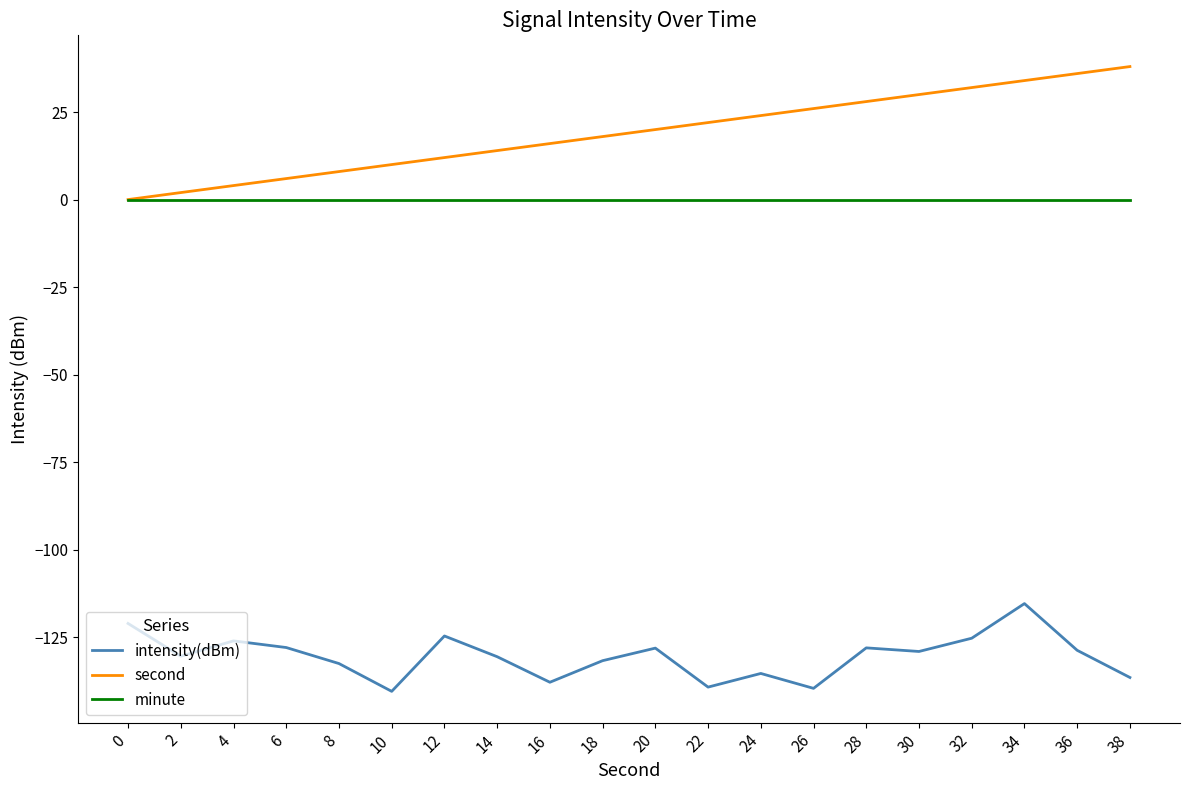

What is the greatest value displayed?

38.0